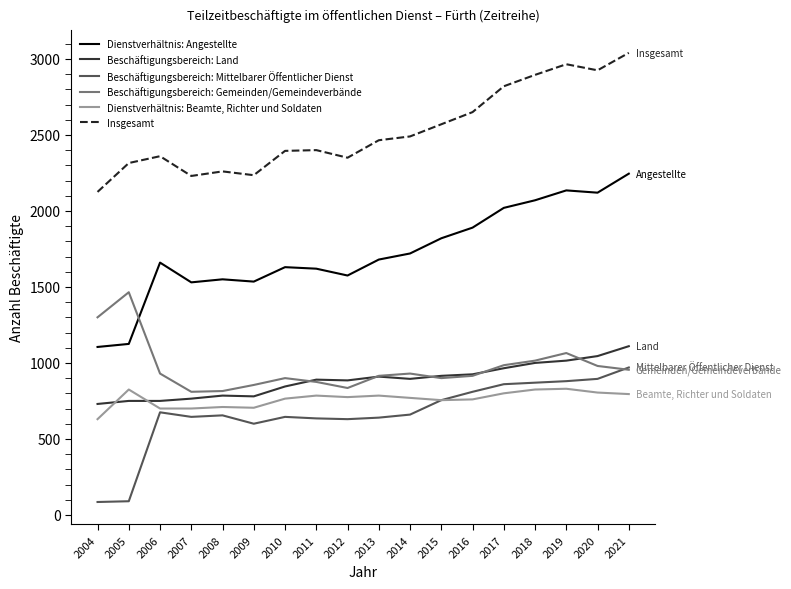

What is the greatest value displayed?

3040